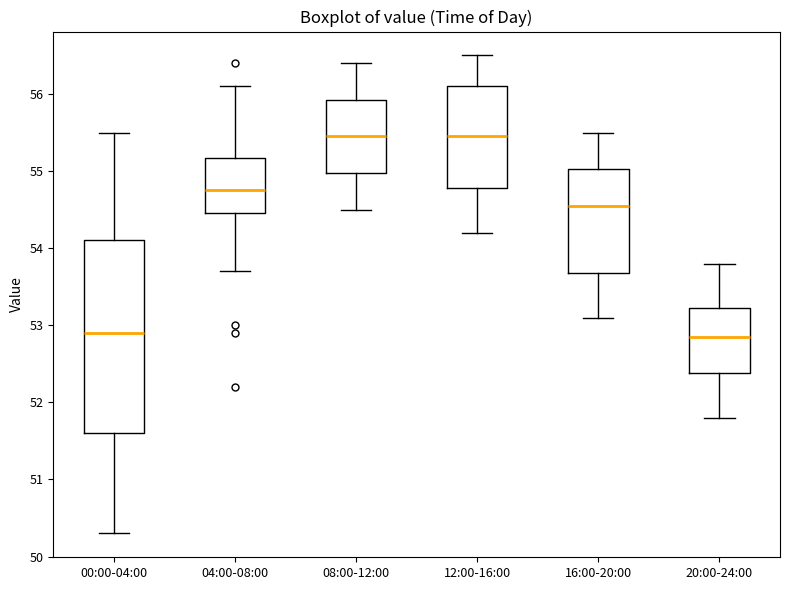

Comparing the boxes themselves (not the whiskers), which one is the tallest?

00:00-04:00